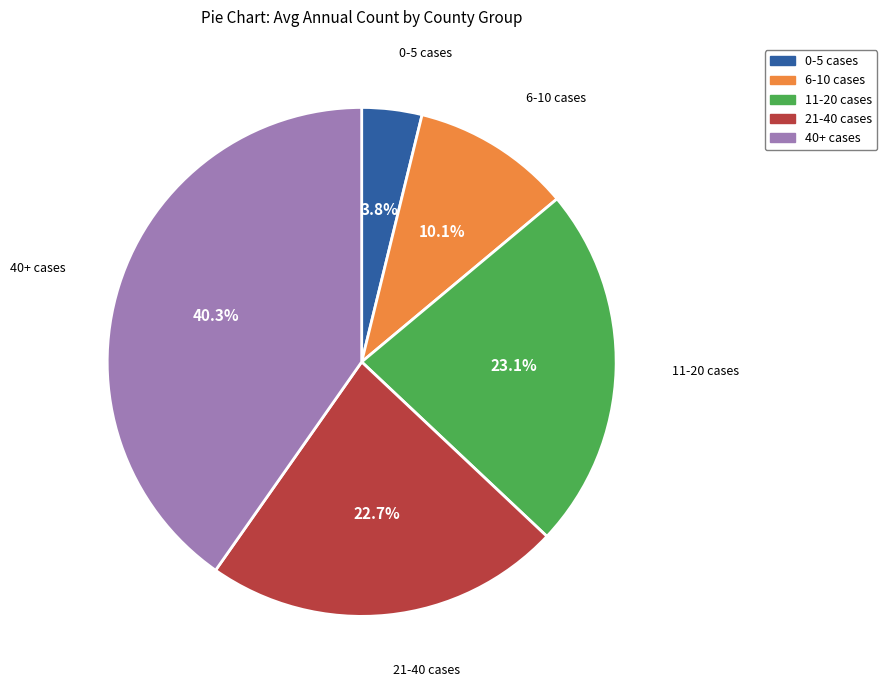

Which category has the smallest portion of the pie?

0-5 cases